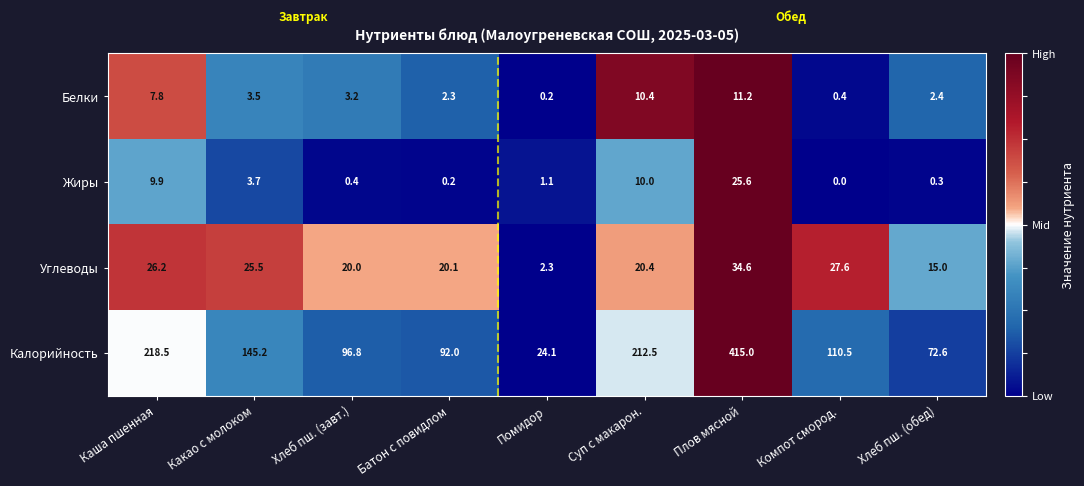

List the series in order of their peak value, highest first.

Калорийность, Углеводы, Жиры, Белки